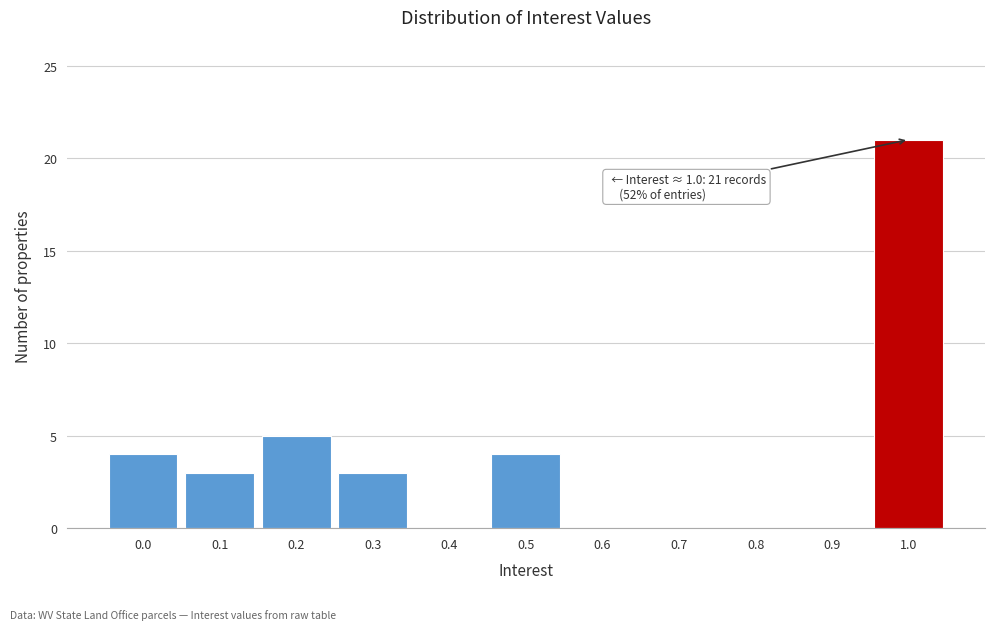

Reading left to right, what are all the values shown in this chart?

0.0=4	0.1=3	0.2=5	0.3=3	0.4=0	0.5=4	0.6=0	0.7=0	0.8=0	0.9=0	1.0=21